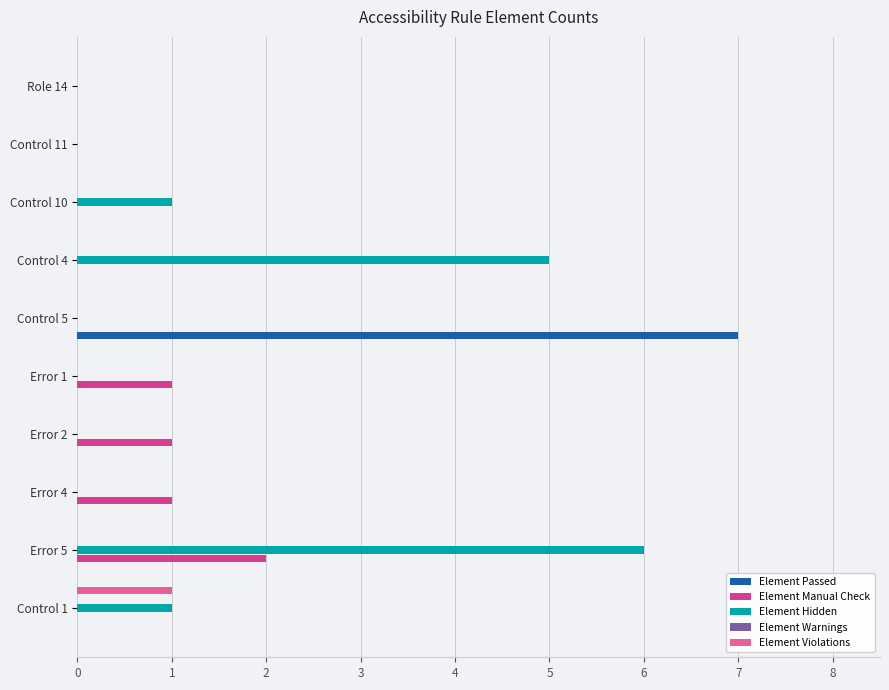

Which series changed the most between 7 and 8?

Element Hidden